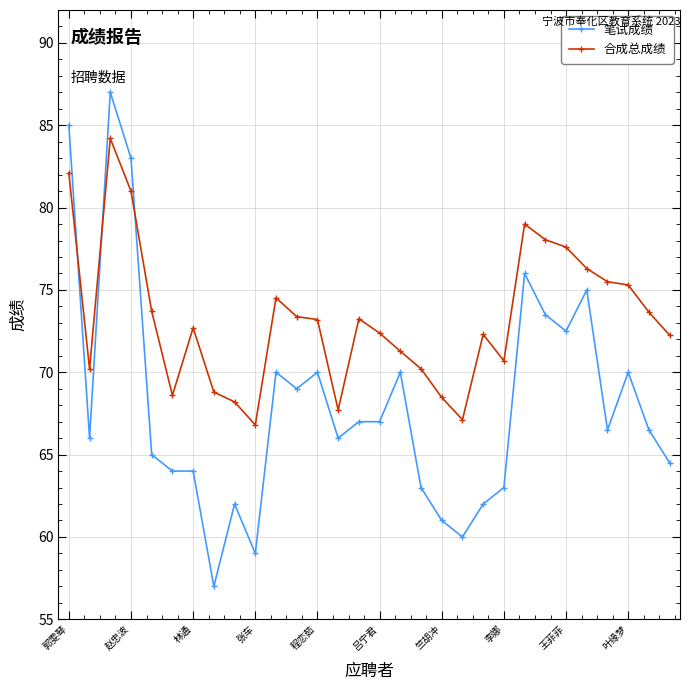

What is the value of the 笔试成绩 point at the 16th from the left?

67.0